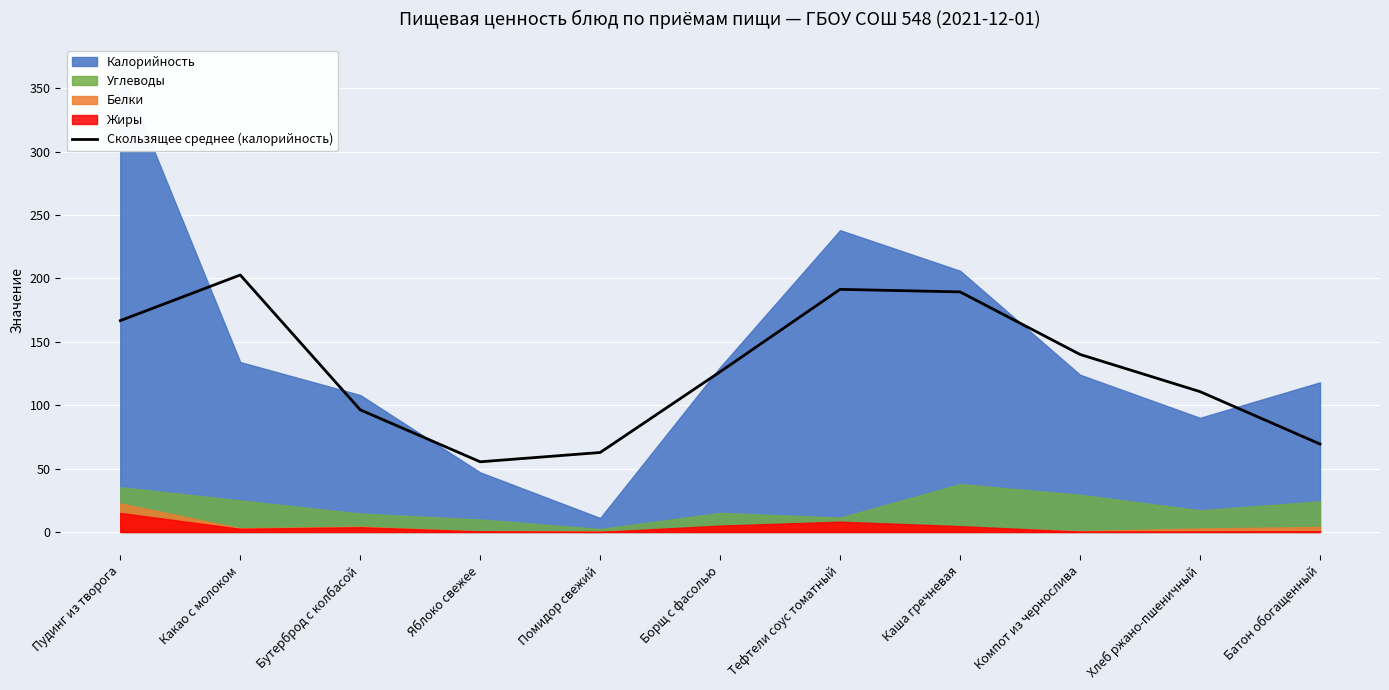

Where does the data first go above 126?

Пудинг из творога